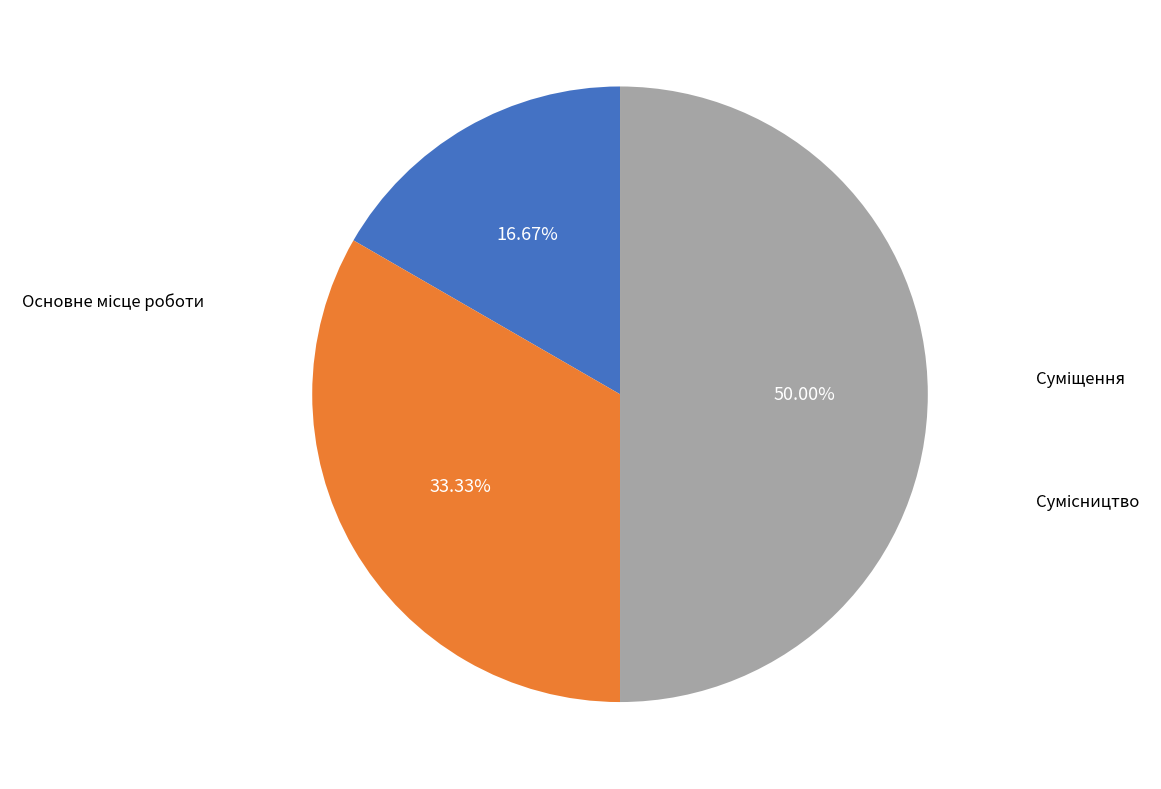

Rank the categories by value from highest to lowest.

Сумісництво, Суміщення, Основне місце роботи